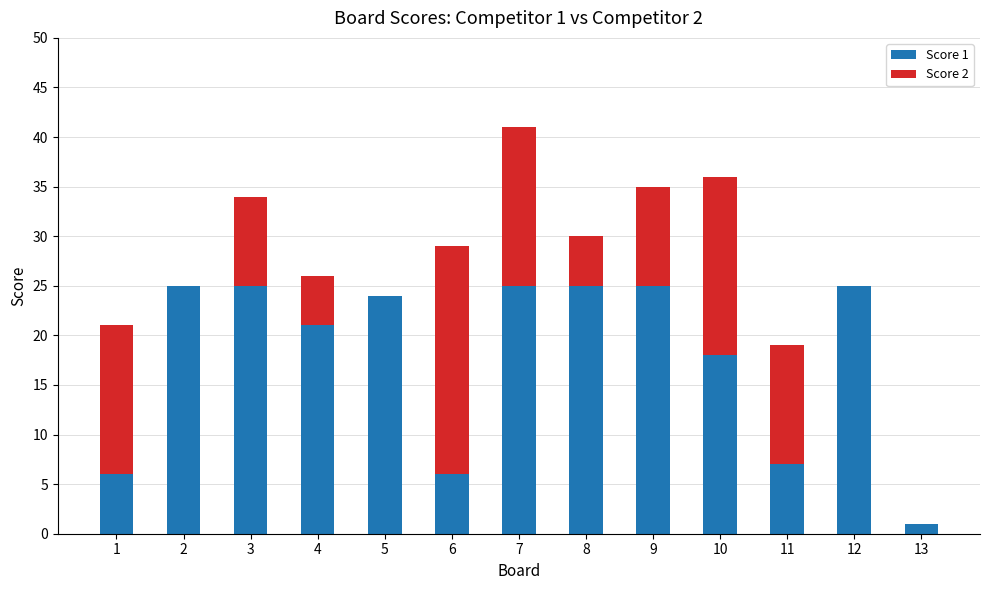

Reading left to right, list the values for the Score 1 series.

1=6	2=25	3=25	4=21	5=24	6=6	7=25	8=25	9=25	10=18	11=7	12=25	13=1